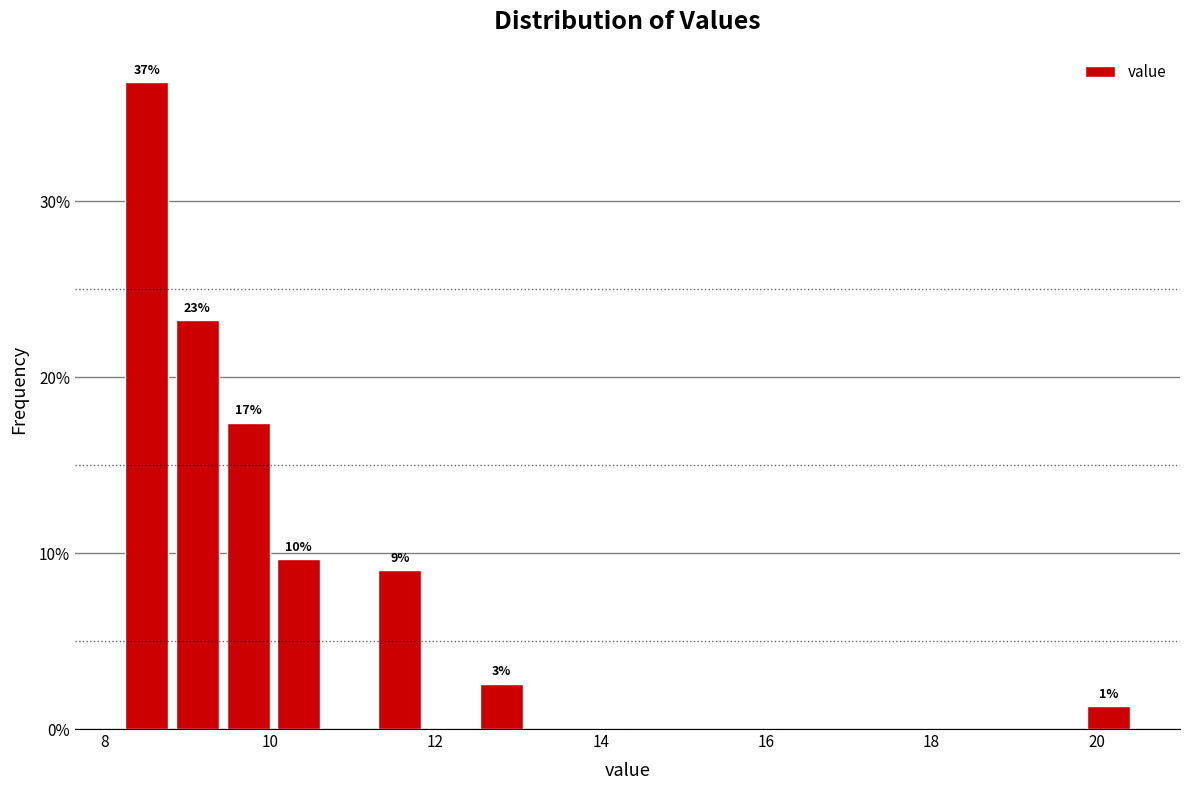

Read against the x-axis, roughly where is the centre of the tallest bar?

8.6